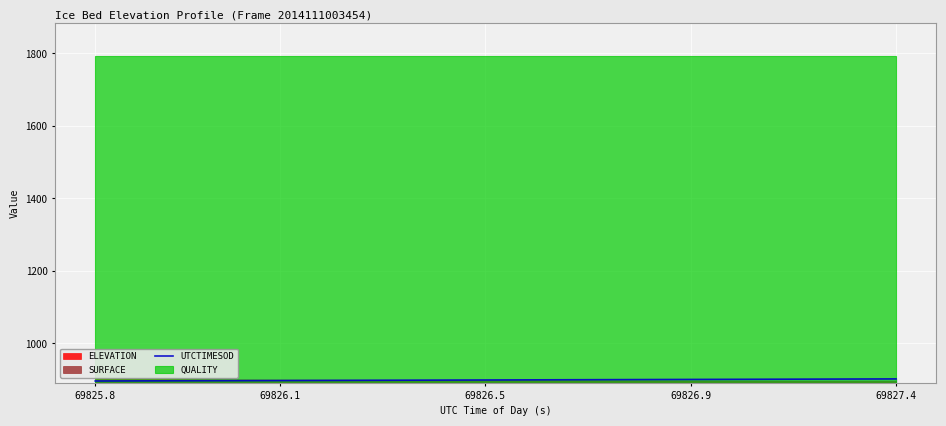

What is the average value?

899.4